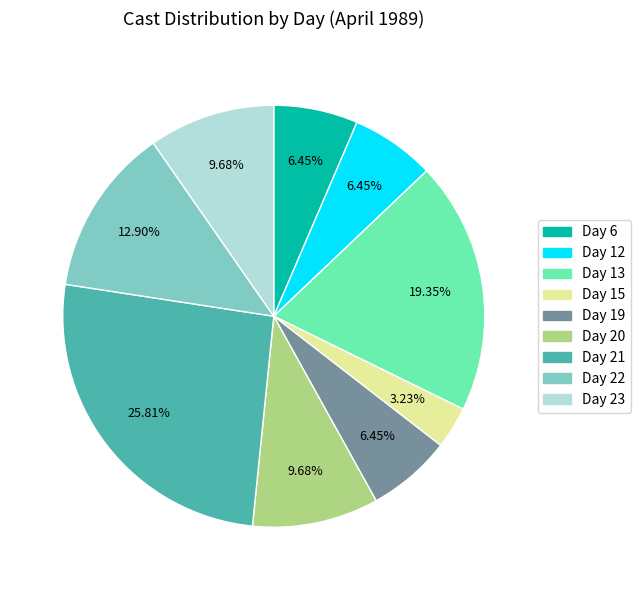

Is there any slice that represents more than half of the pie?

No